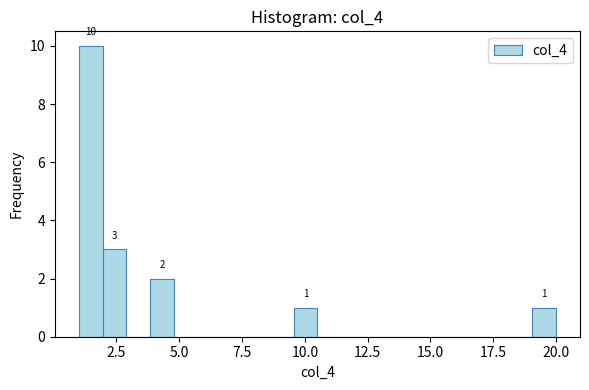

Read against the x-axis, roughly where is the centre of the tallest bar?

1.5